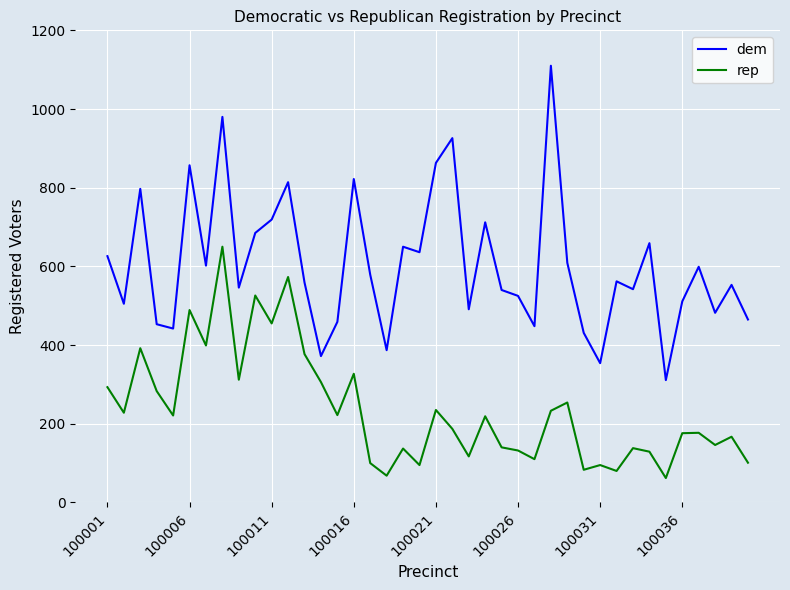

True or false: dem and rep cross at least once.

False